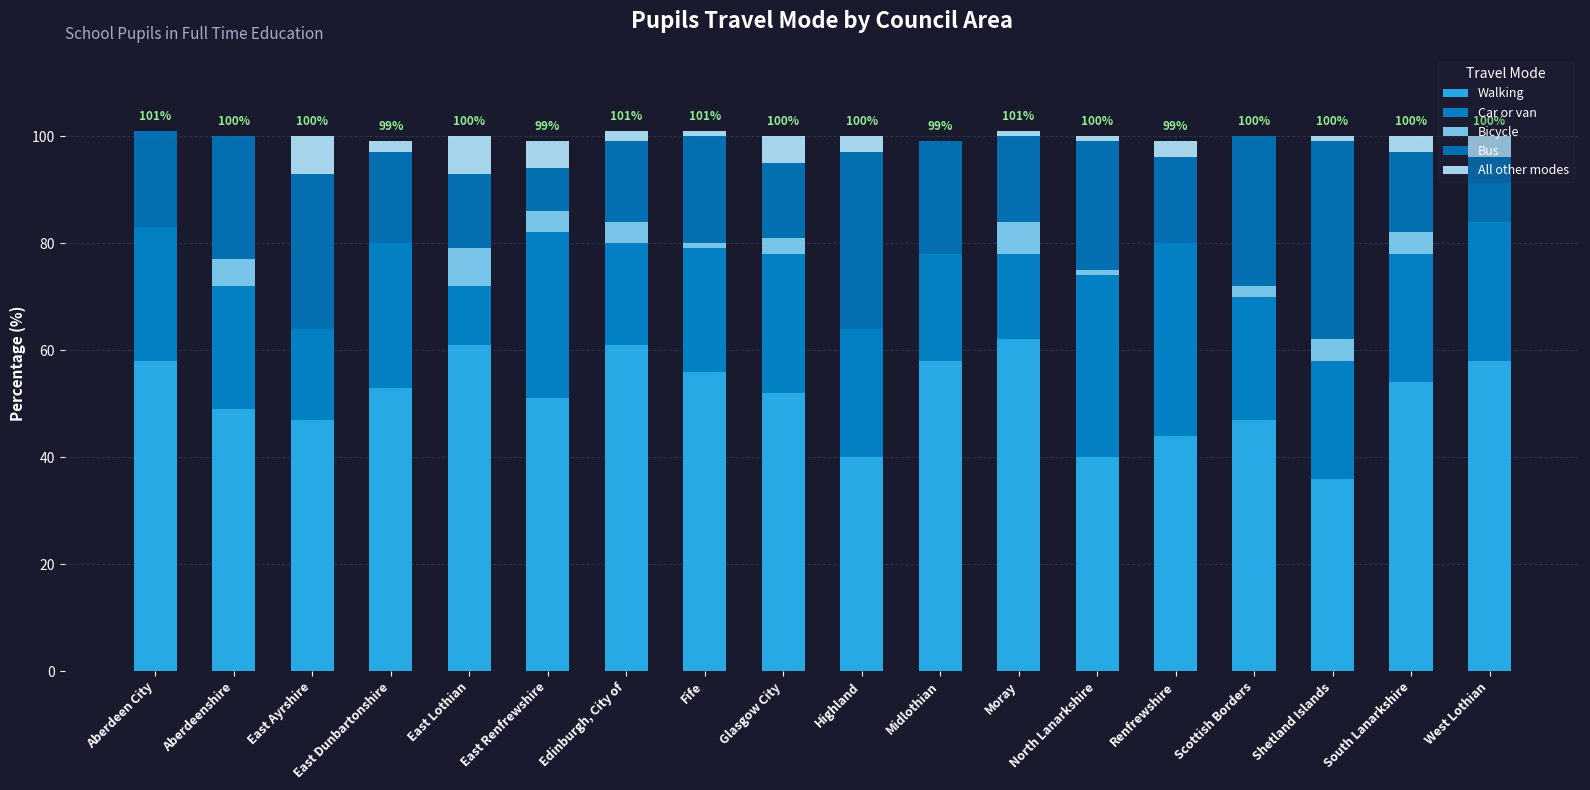

Which series has the largest range (max minus min)?

Bus